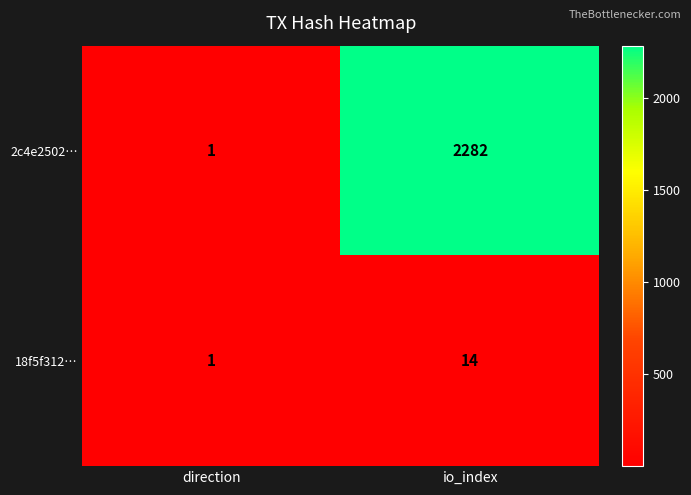

What is the total value across all series at io_index?

2296